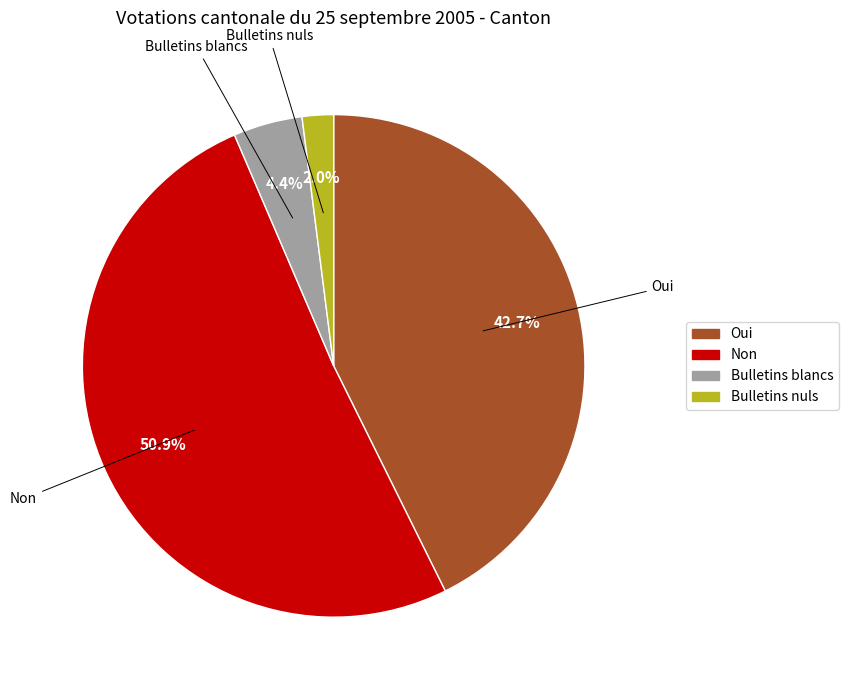

Approximately how many times larger is the value at Non compared to Oui?

1.2